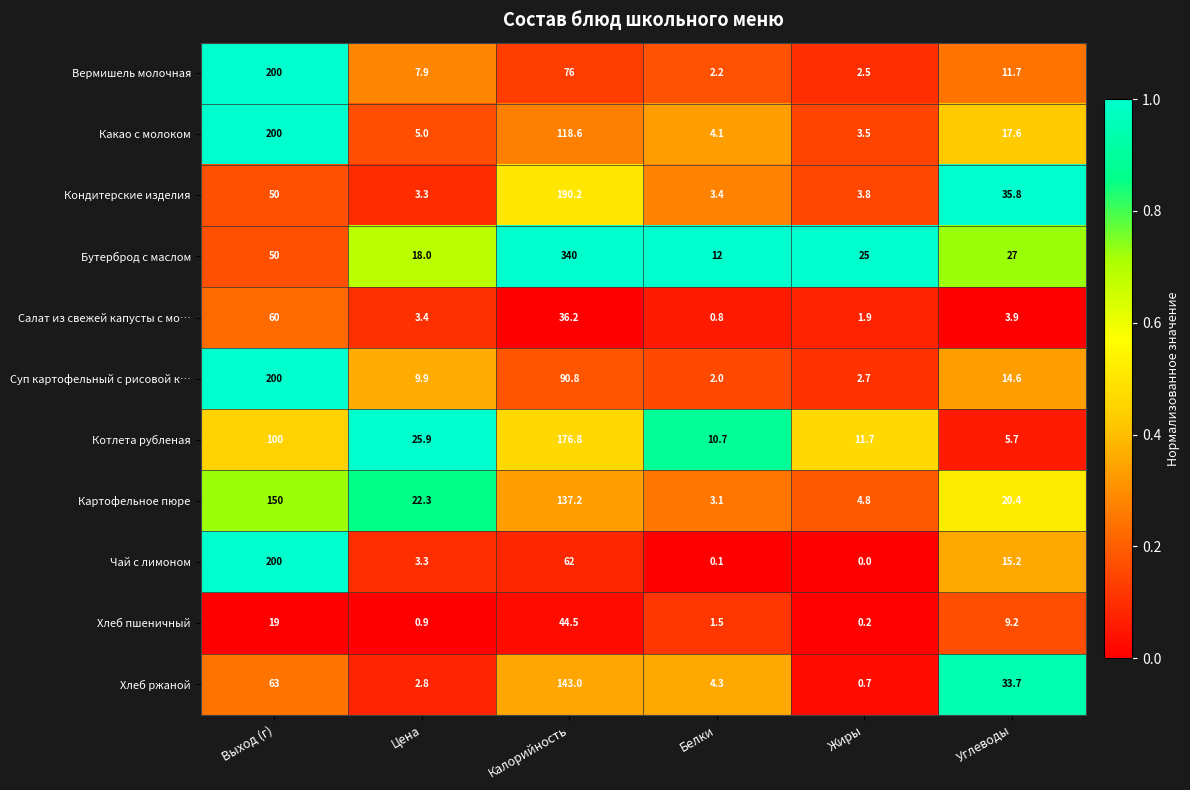

What is the average value of the Бутерброд с маслом series?

78.7